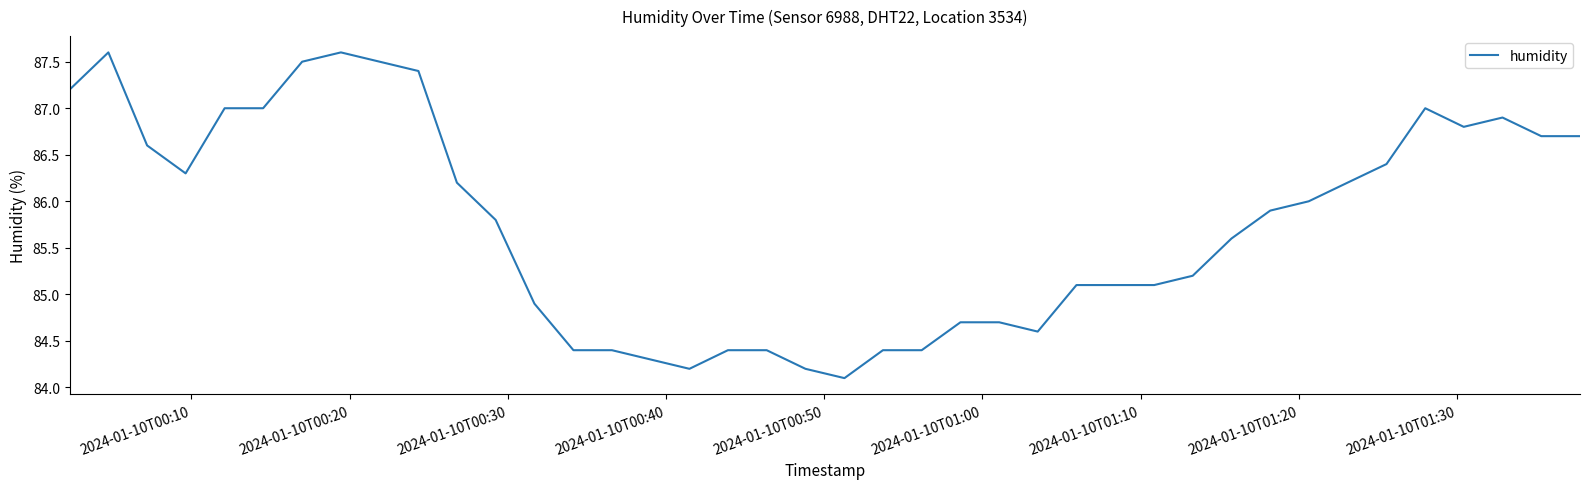

What is the minimum value shown in the chart?

84.1